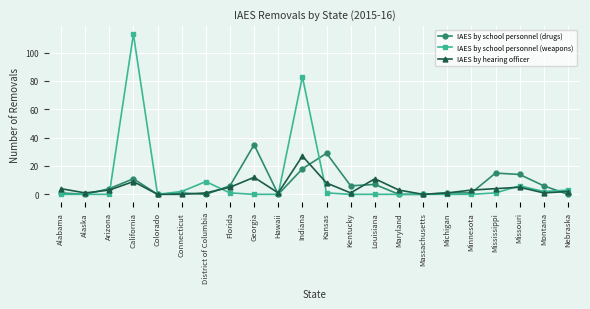

True or false: IAES by school personnel (weapons) and IAES by hearing officer cross at least once.

True